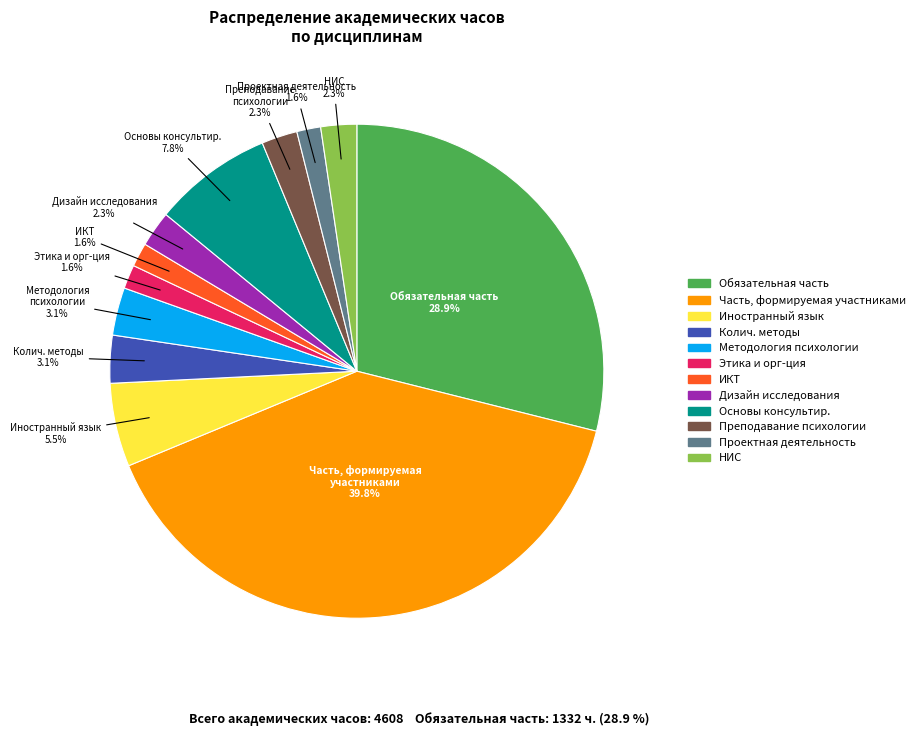

Is there a majority slice in this chart?

No